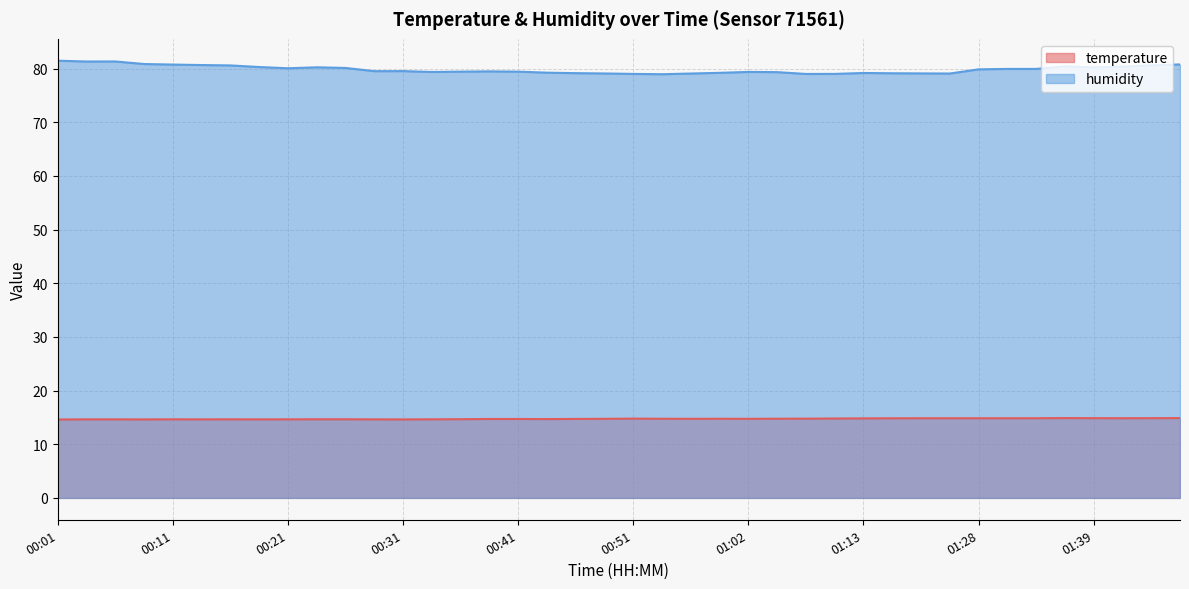

Reading left to right, what are all the values shown in this chart?

temperature: 14.6	14.6	14.6	14.6	14.7	14.6	14.7	14.6	14.7	14.7	14.7	14.6	14.6	14.7	14.7	14.7	14.7	14.7	14.7	14.7	14.8	14.8	14.7	14.8	14.7	14.8	14.8	14.8	14.8	14.8	14.8	14.8	14.8	14.8	14.8	14.9	14.9	14.8	14.9	14.9
humidity: 81.5	81.3	81.3	80.9	80.8	80.7	80.6	80.3	80.1	80.2	80.1	79.5	79.5	79.4	79.4	79.5	79.4	79.2	79.2	79.1	79.0	79.0	79.1	79.2	79.4	79.3	79.0	79.0	79.2	79.1	79.1	79.1	79.9	80.0	80.0	80.4	80.2	80.4	80.6	80.8